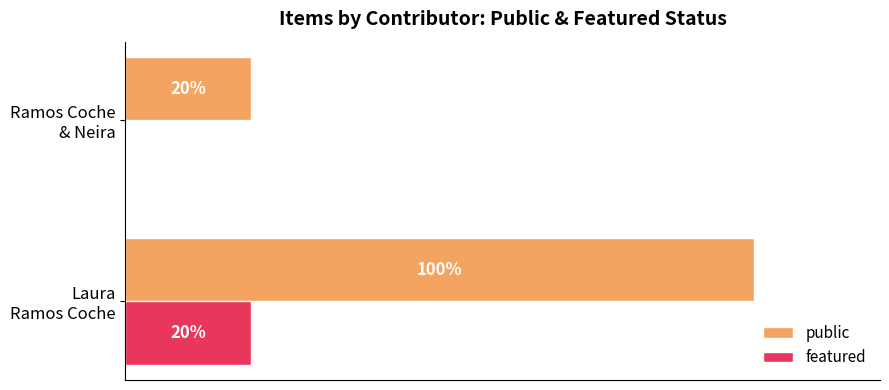

Which series has the largest total across all categories?

public